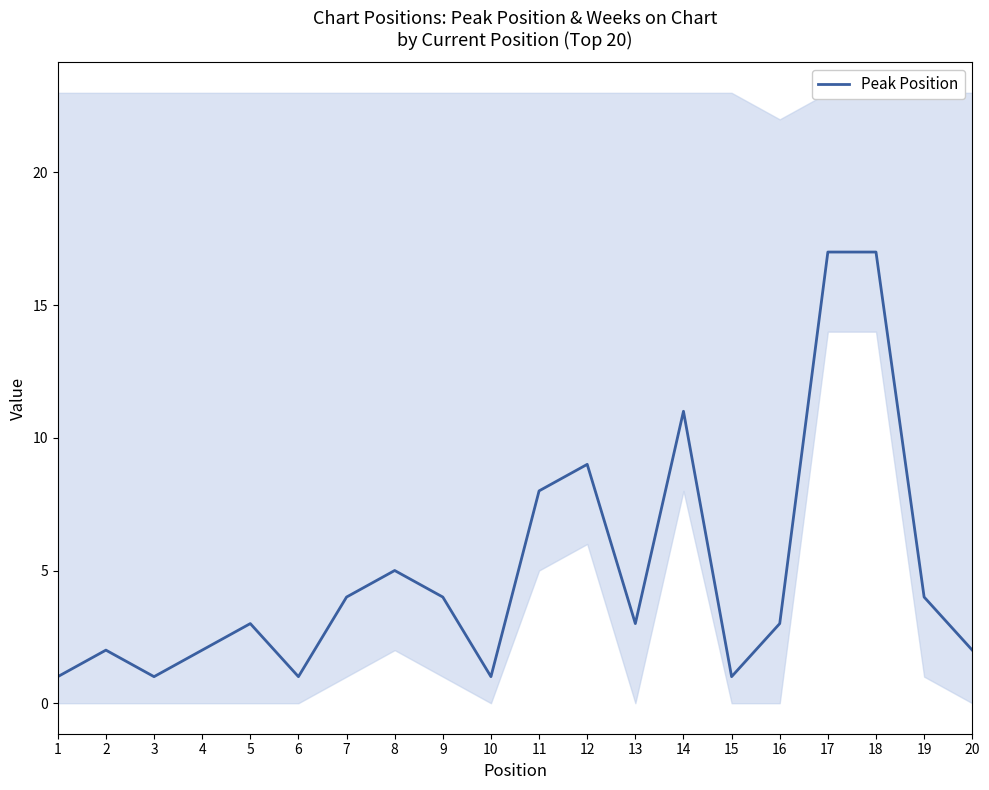

List the labels in order of value, smallest first.

1, 3, 6, 10, 15, 2, 4, 20, 5, 13, 16, 7, 9, 19, 8, 11, 12, 14, 17, 18